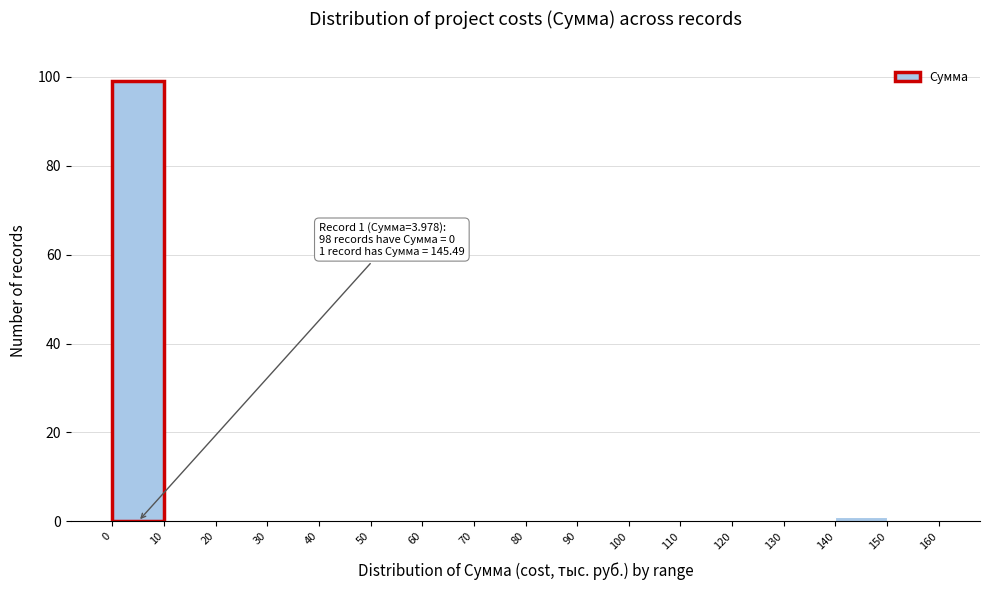

Which range on the x-axis has the tallest bar?

0 to 10